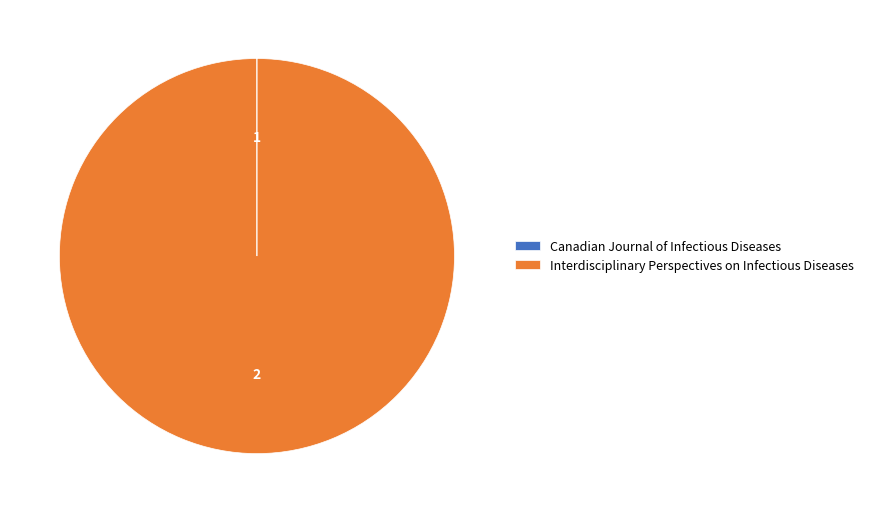

True or false: Interdisciplinary Perspectives on Infectious Diseases accounts for 92% of the total.

False